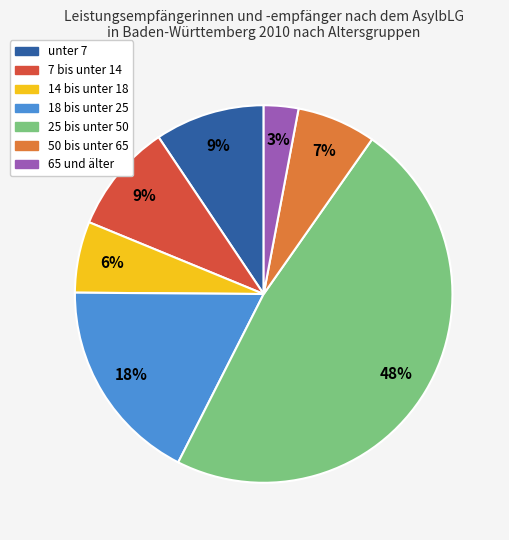

The 14 bis unter 18 slice represents 6% of the pie. True or false?

True